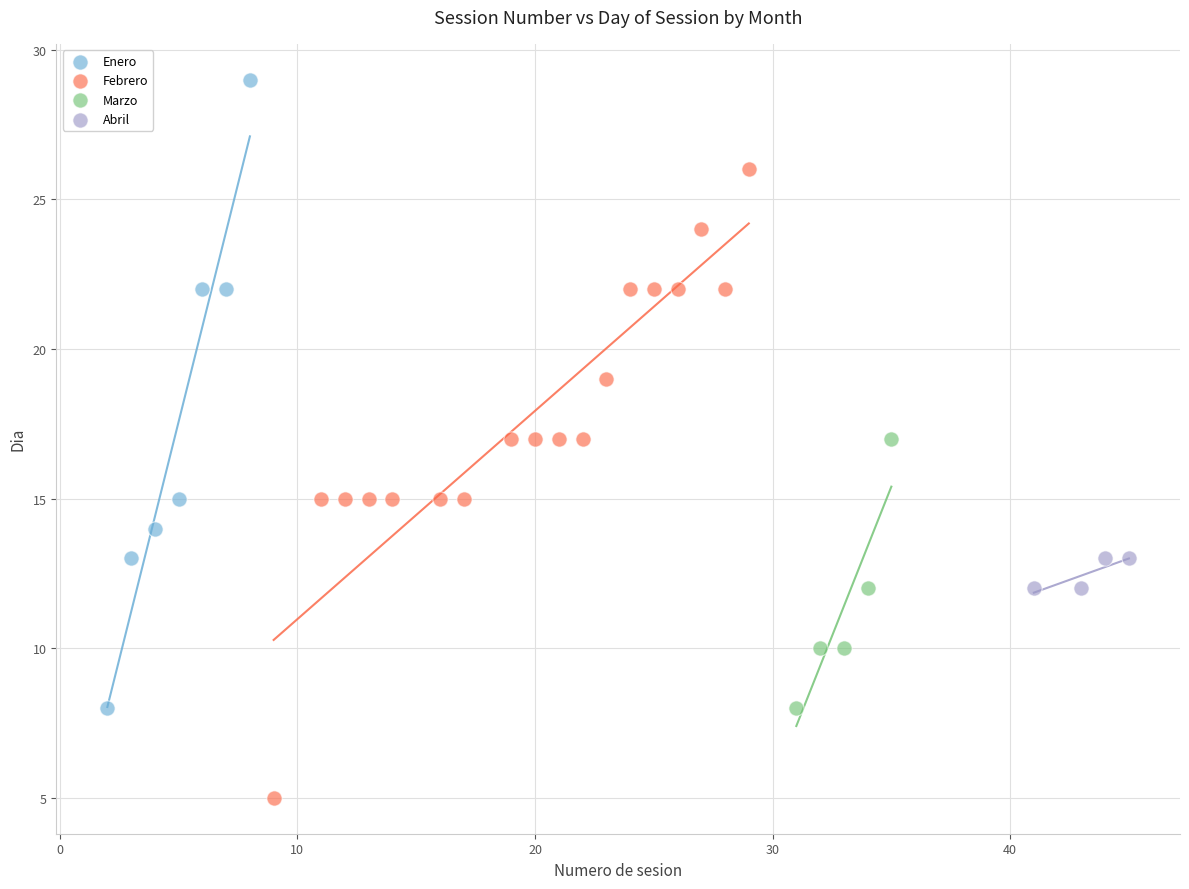

Which series contains the lowest Y value?

Febrero